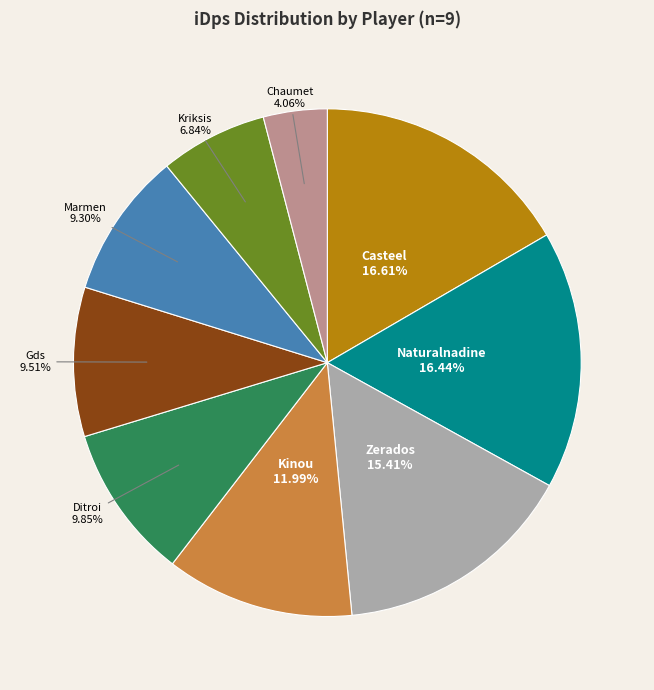

Does any single category account for the majority?

No